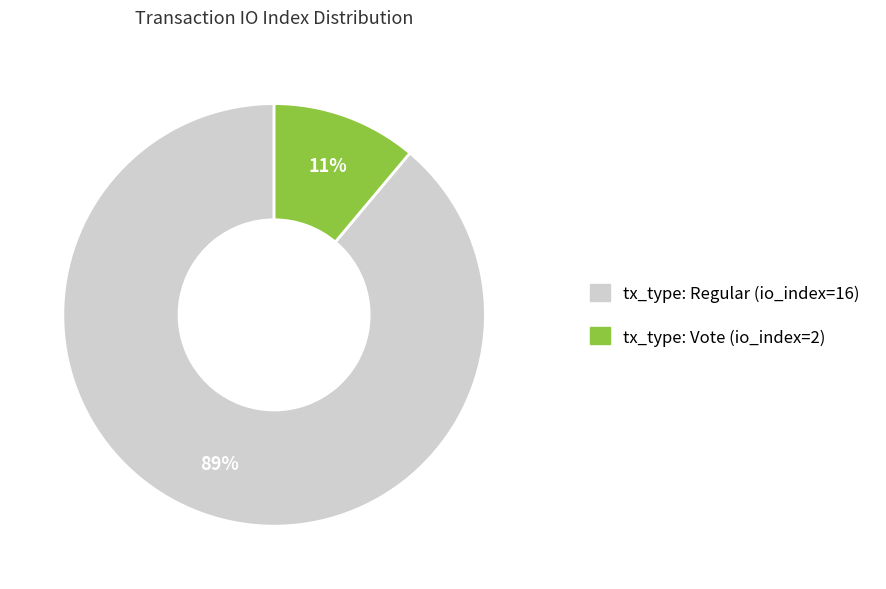

Does any single category account for the majority?

Yes